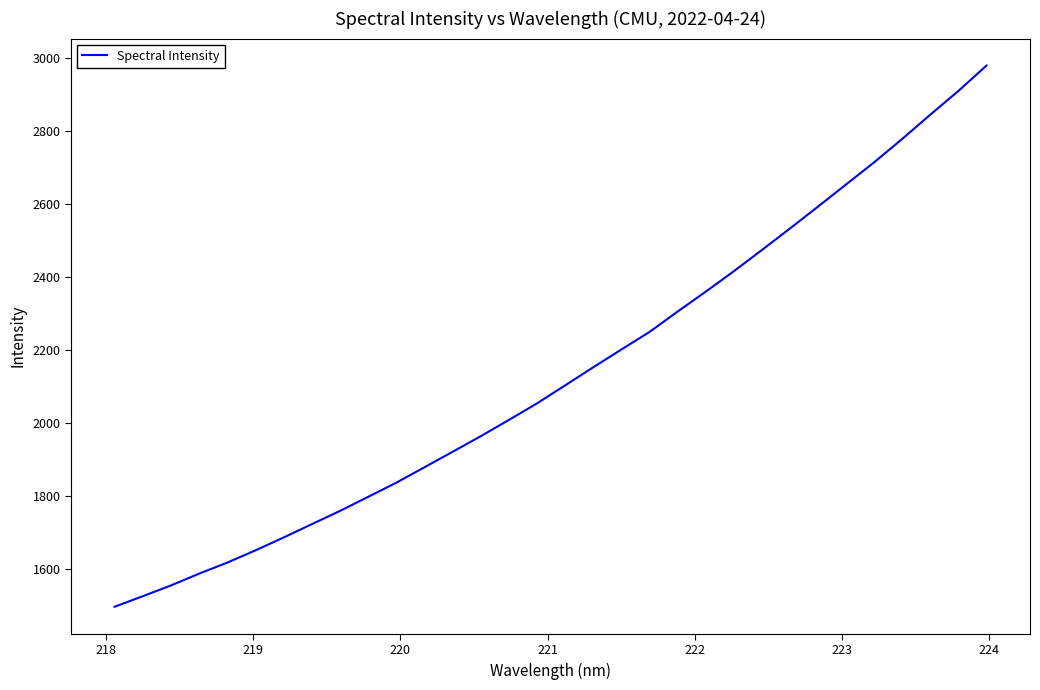

What is the smallest value displayed?

1496.5